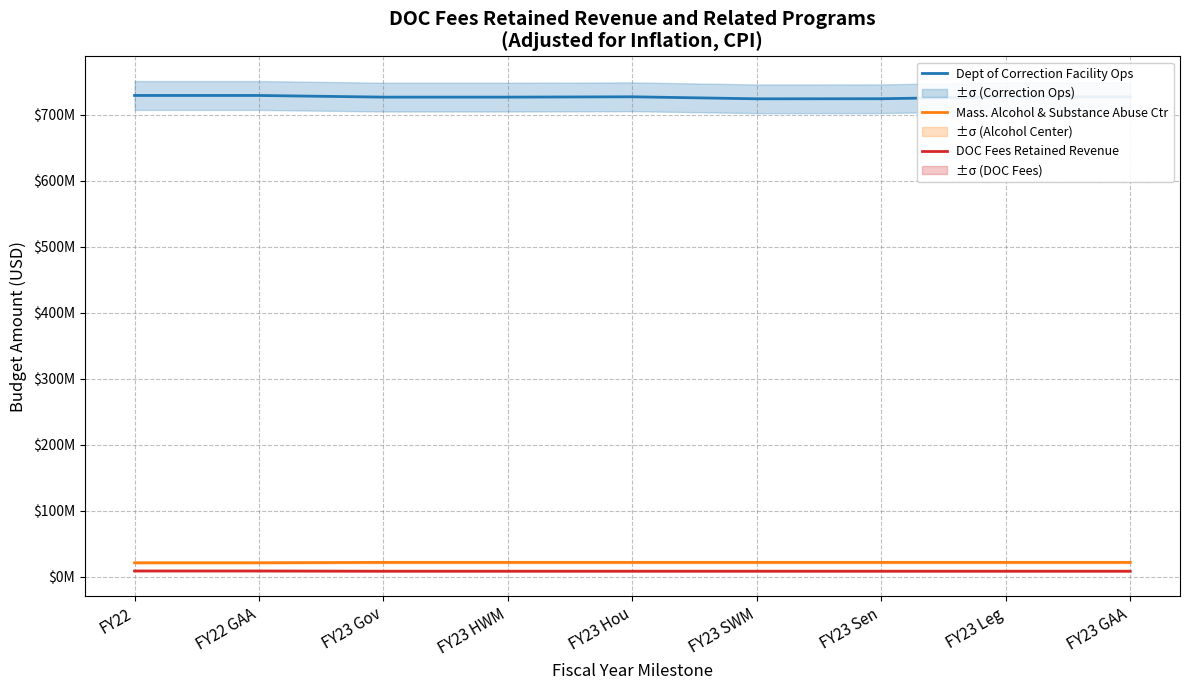

What is the label of the 5th point from the left?

FY23 Hou